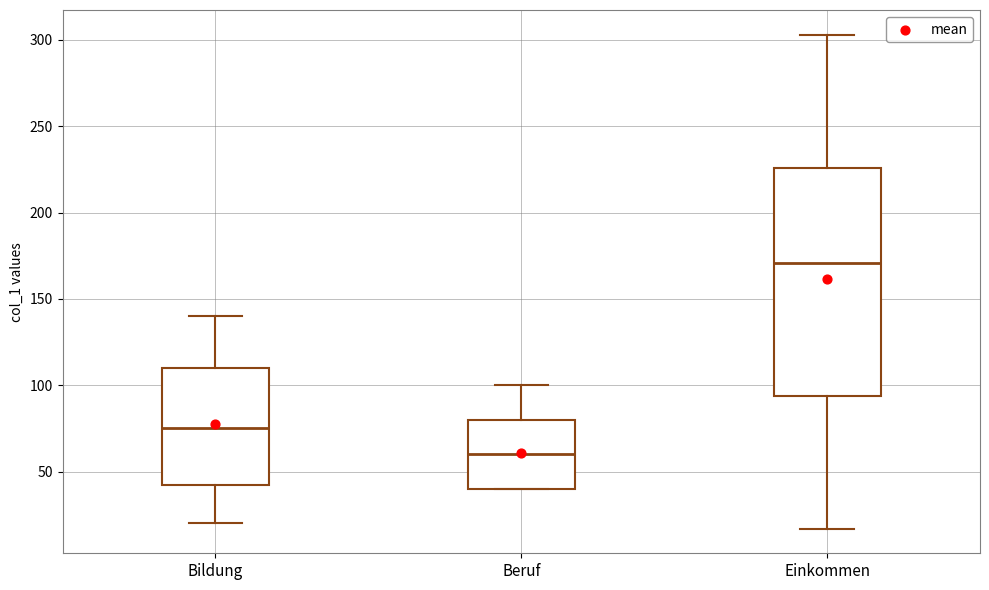

Comparing the boxes themselves (not the whiskers), which one is the tallest?

Einkommen